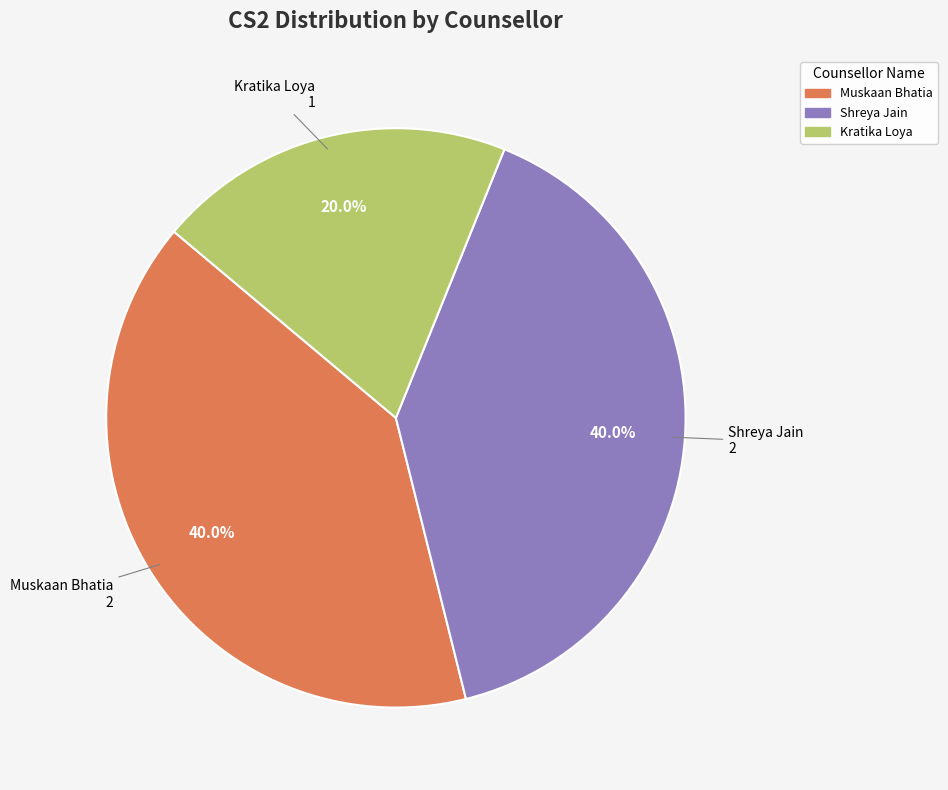

Is there any slice that represents more than half of the pie?

No